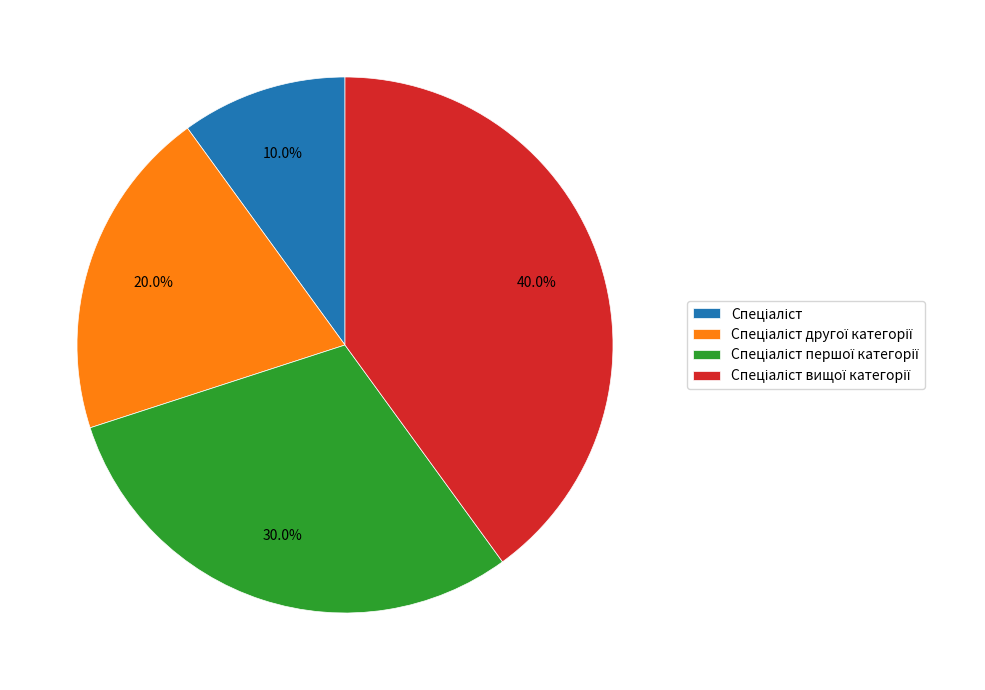

Is there a majority slice in this chart?

No